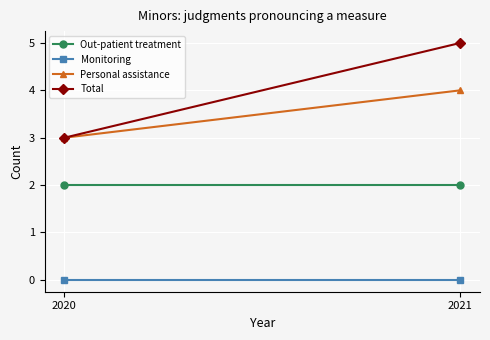

The Out-patient treatment series shows 3 at 2020. True or false?

False